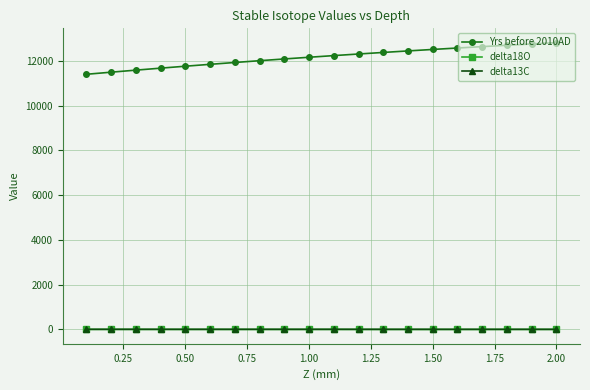

True or false: delta18O and Yrs before 2010AD cross at least once.

False